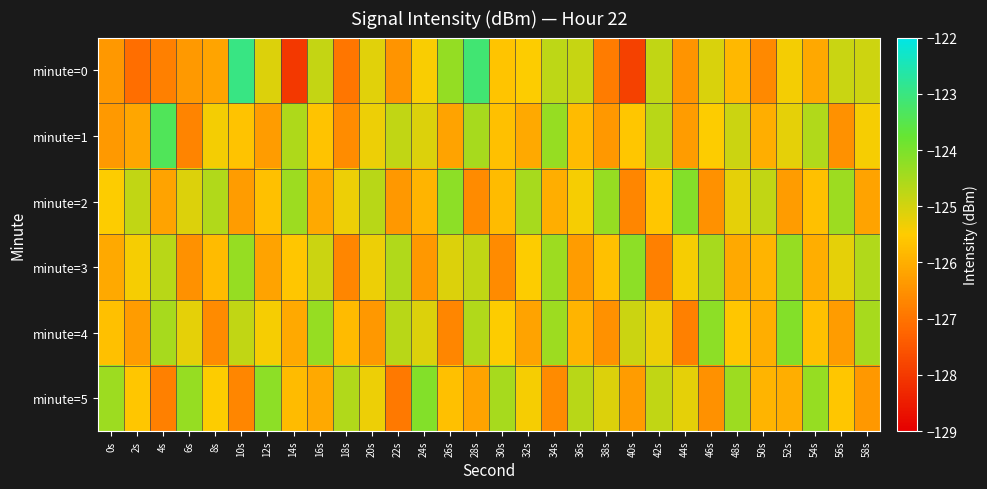

How many data points does each series have?

30